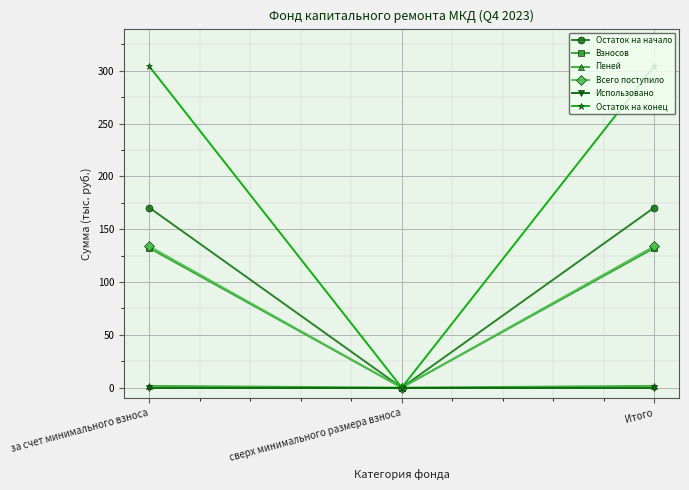

Is it true that Остаток на начало equals 270.6 at Итого?

False